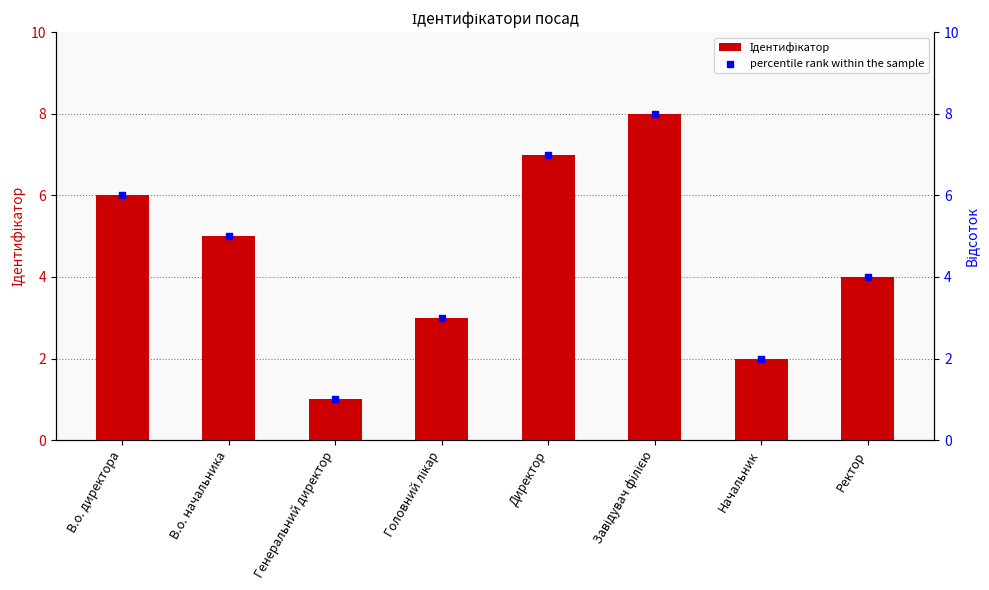

Which series has the largest total across all categories?

Ідентифікатор